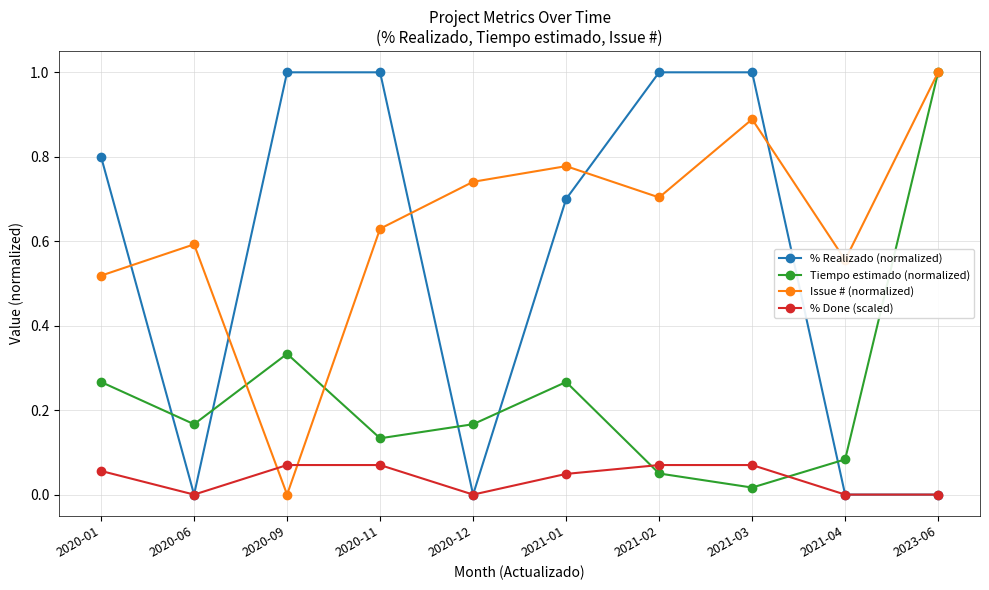

What is the highest value of the % Realizado (normalized) series?

1.0